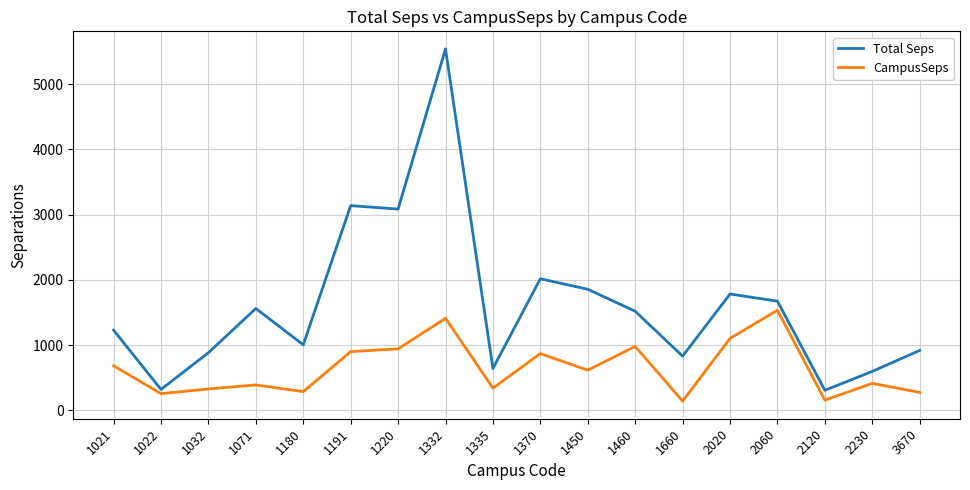

Is the value of Total Seps at 1191 greater than the value of CampusSeps at 1450?

Yes